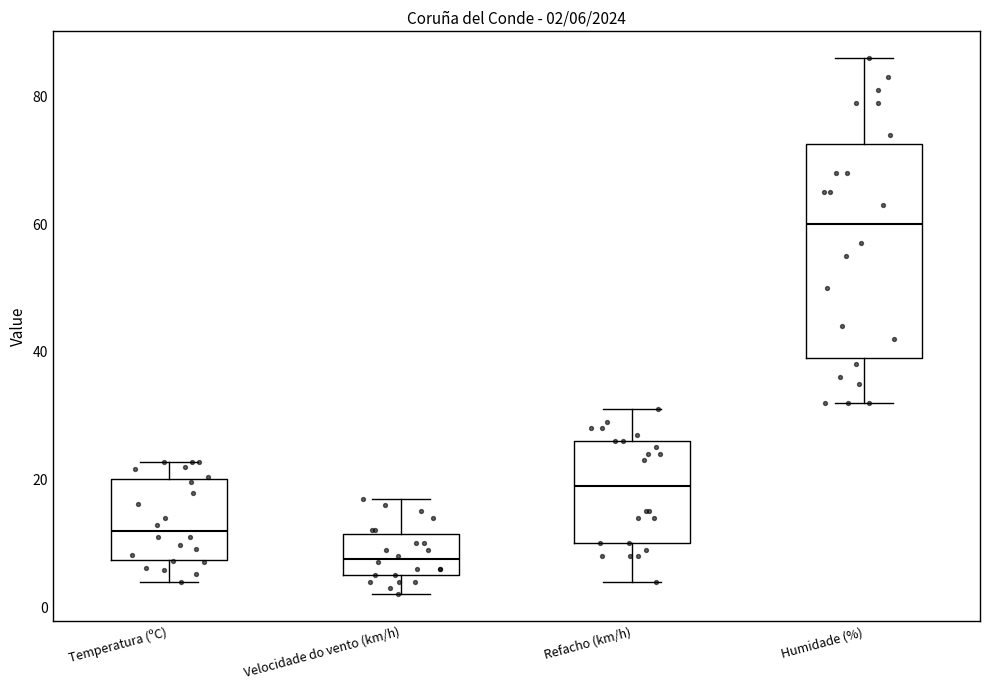

Which box's median line is the highest?

Humidade (%)